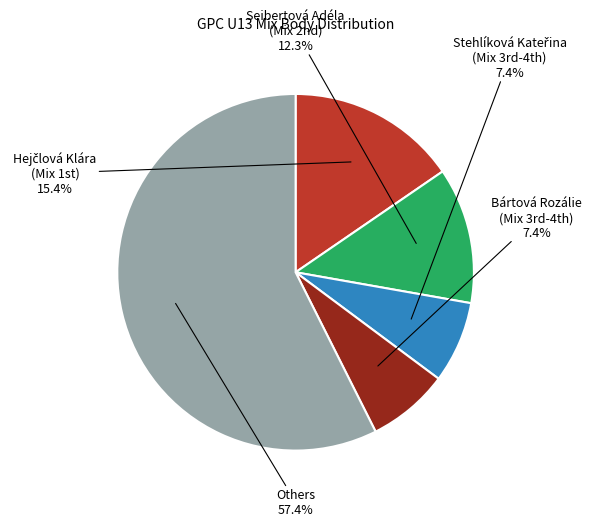

Which category accounts for the majority?

Others